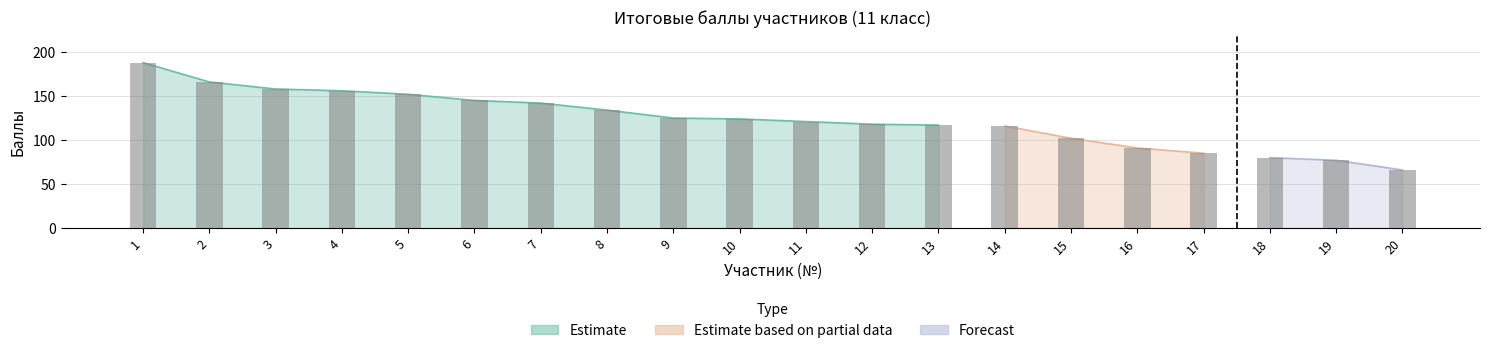

How many categories are shown in the chart?

20